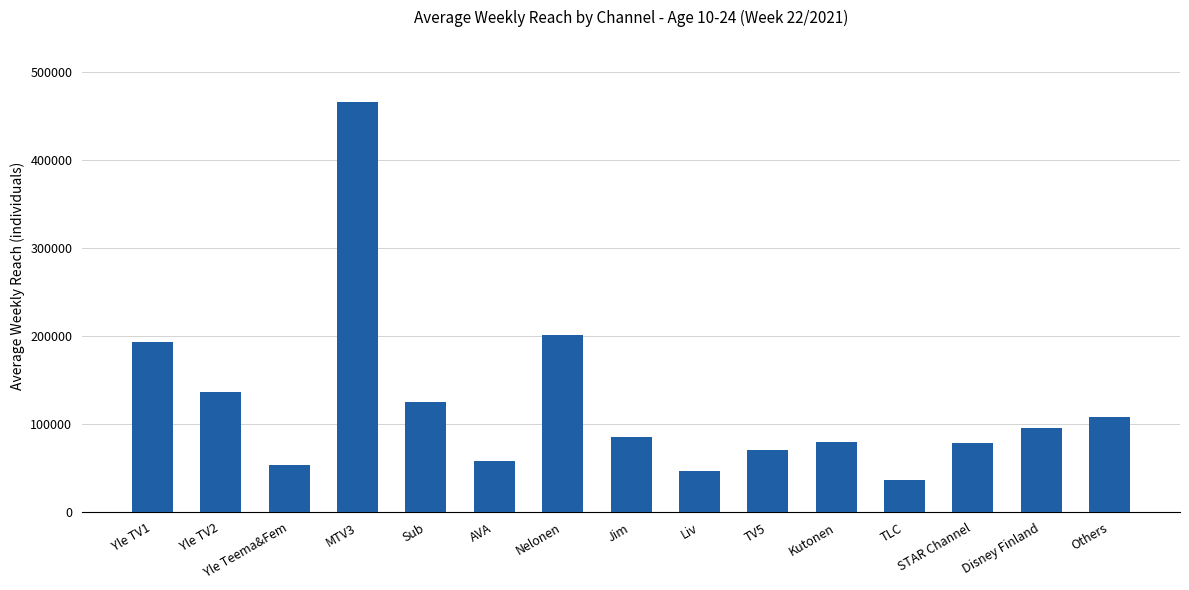

What is the ratio of the value at AVA to the value at Yle TV2?

0.4